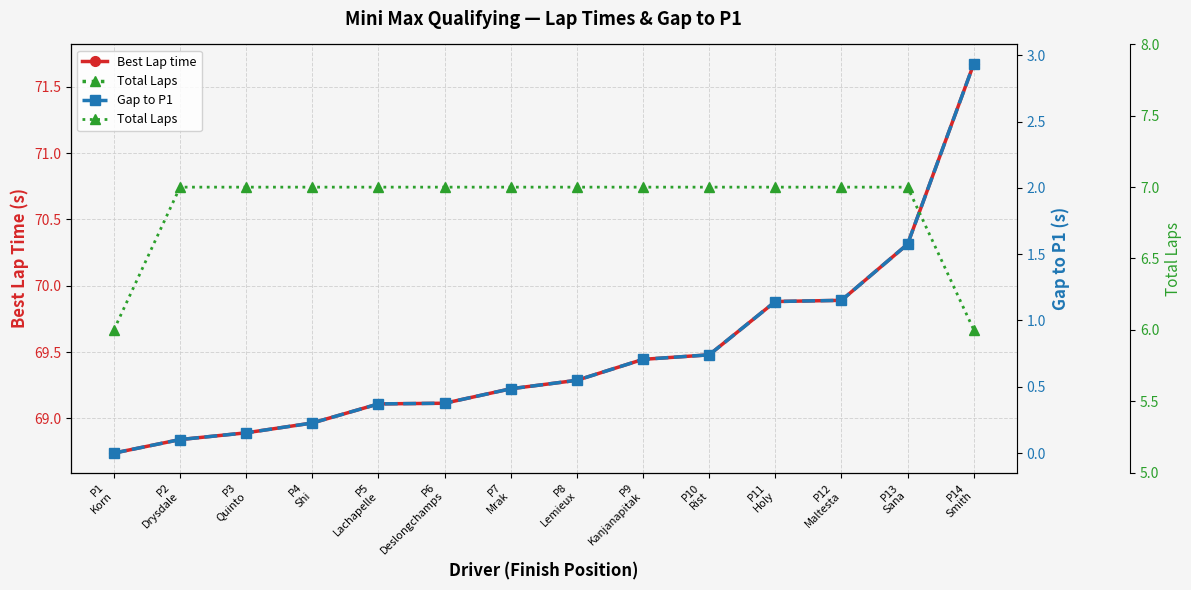

True or false: Total Laps and Gap to P1 intersect in this chart.

False